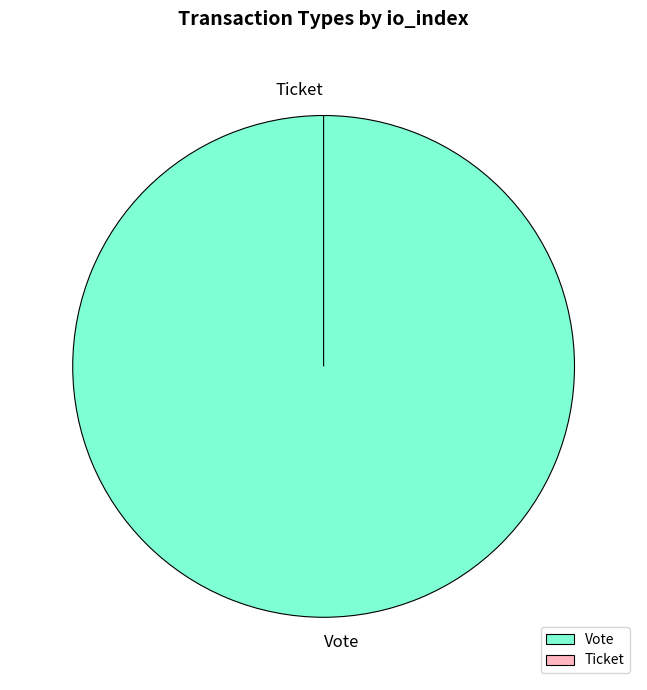

True or false: Vote accounts for 100% of the total.

True